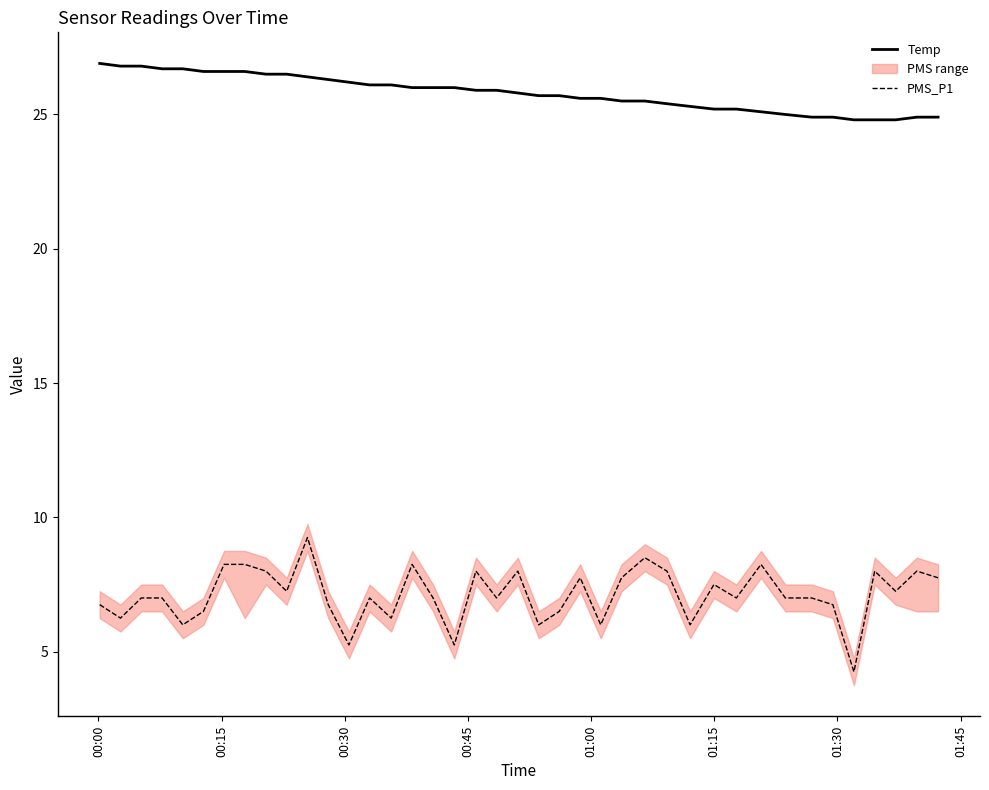

True or false: PMS_P1 and Temp intersect in this chart.

False